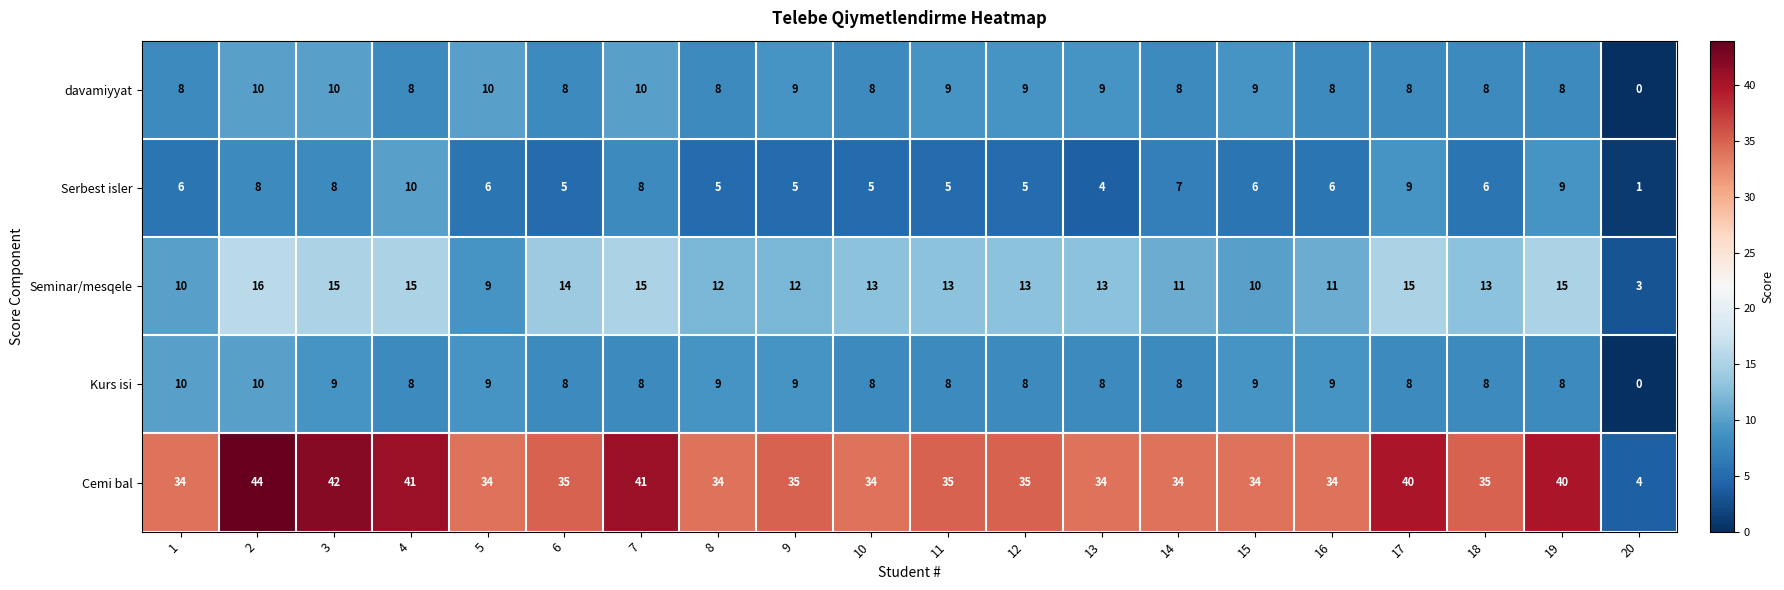

How many series are shown in this chart?

5